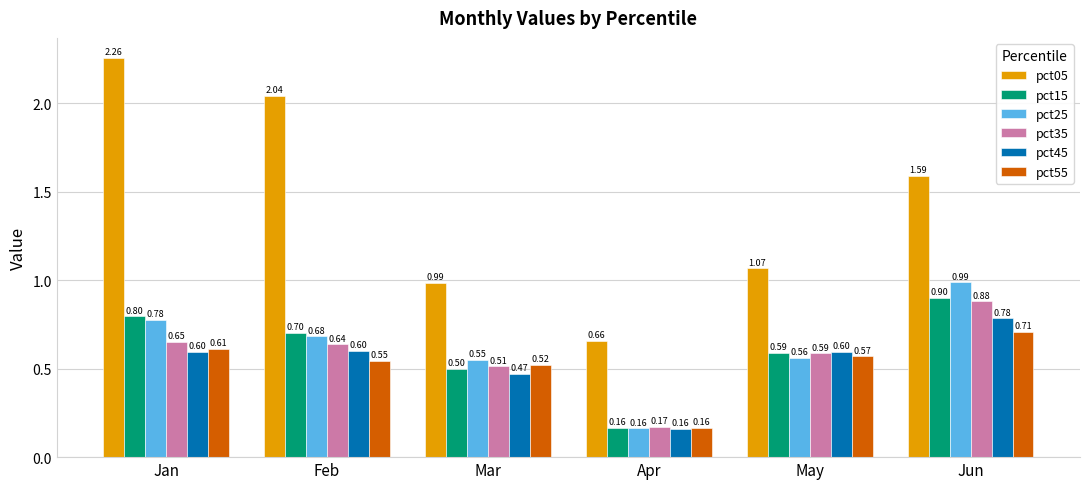

What is the sum of all pct55 values?

3.1